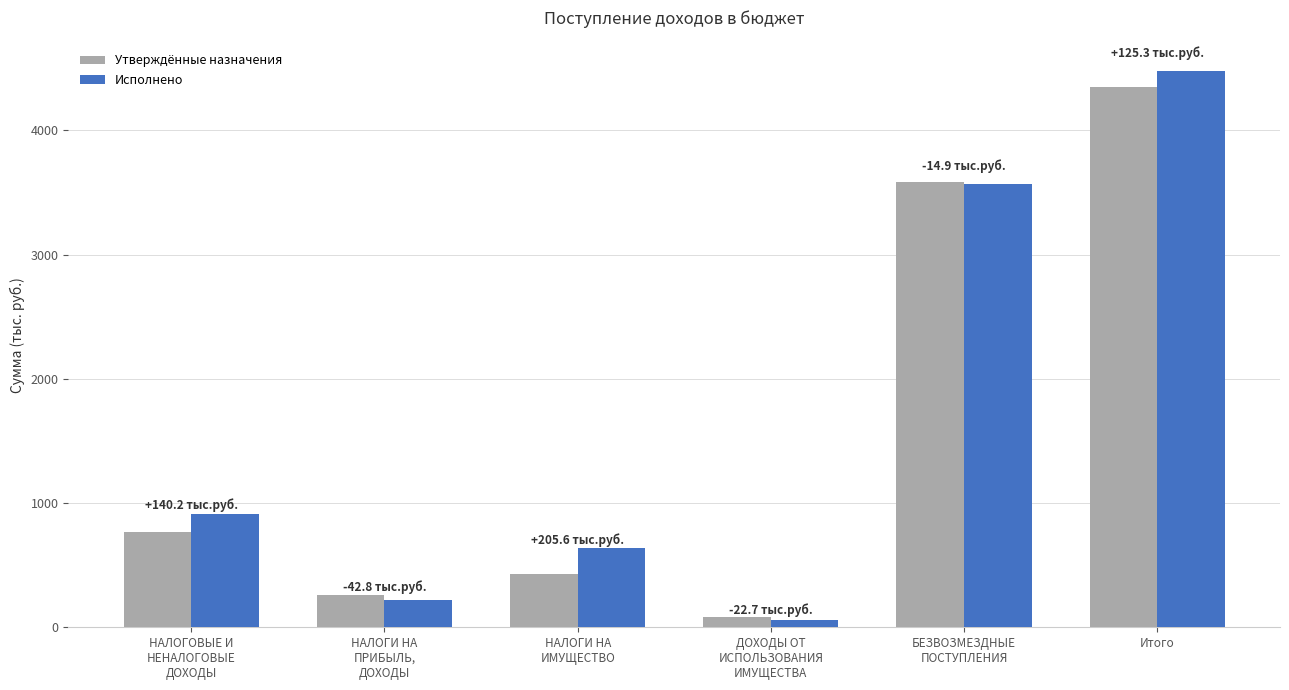

Between НАЛОГОВЫЕ И
НЕНАЛОГОВЫЕ
ДОХОДЫ and ДОХОДЫ ОТ
ИСПОЛЬЗОВАНИЯ
ИМУЩЕСТВА, which series saw the biggest shift?

Исполнено